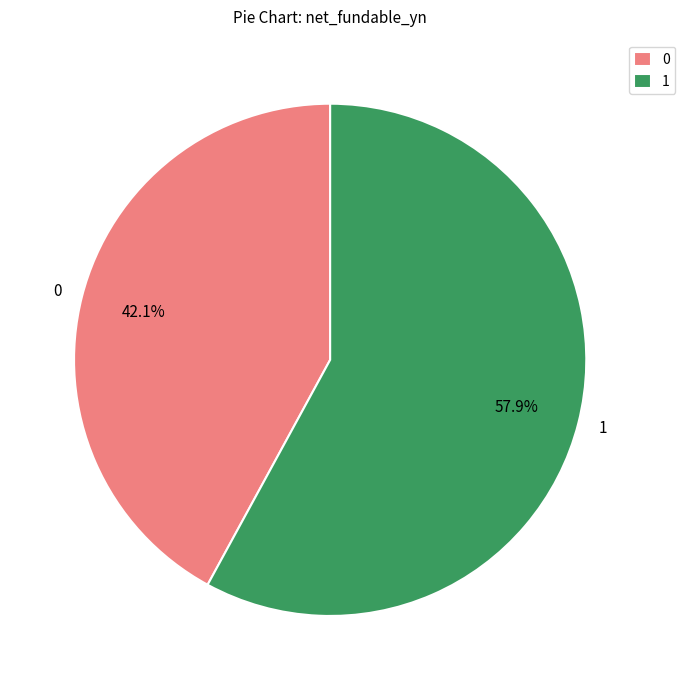

What is the ratio of the value at 0 to the value at 1?

0.7